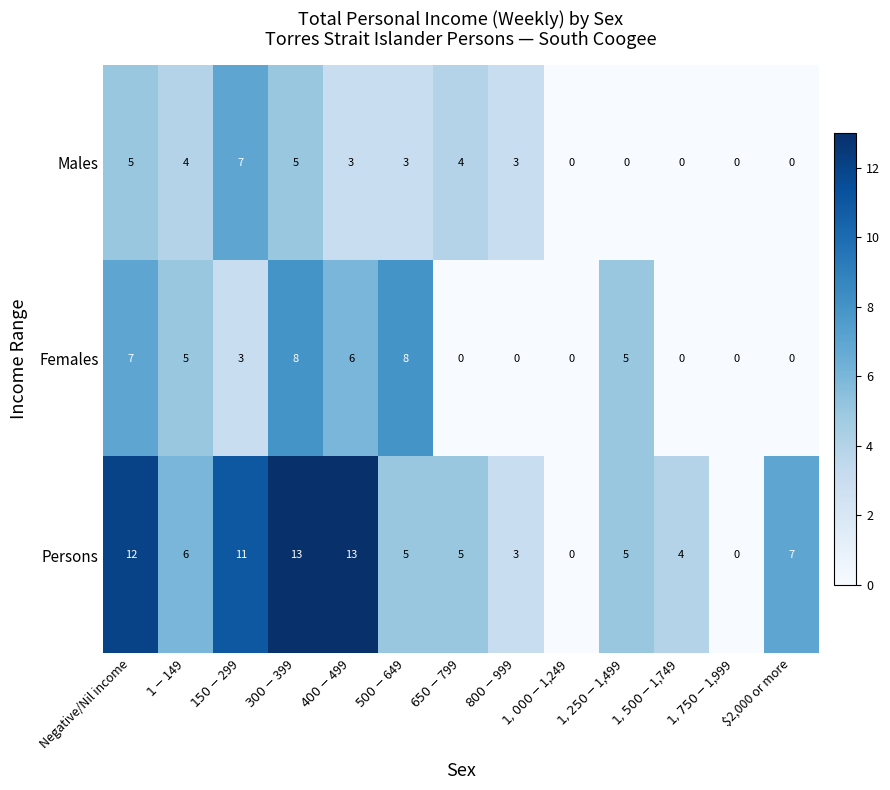

Where does the Persons series first go above 5?

Negative/Nil income